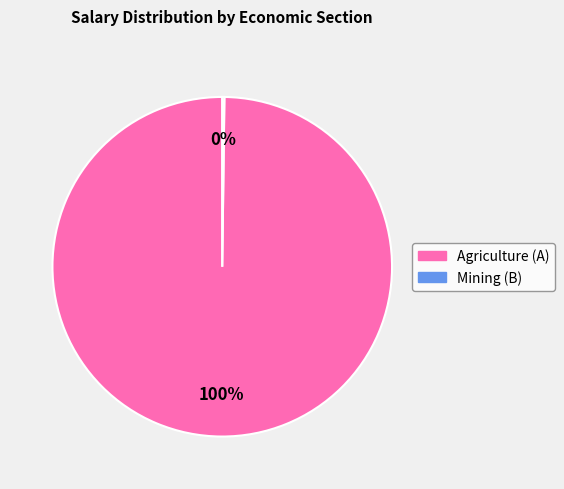

Does any single category account for the majority?

Yes